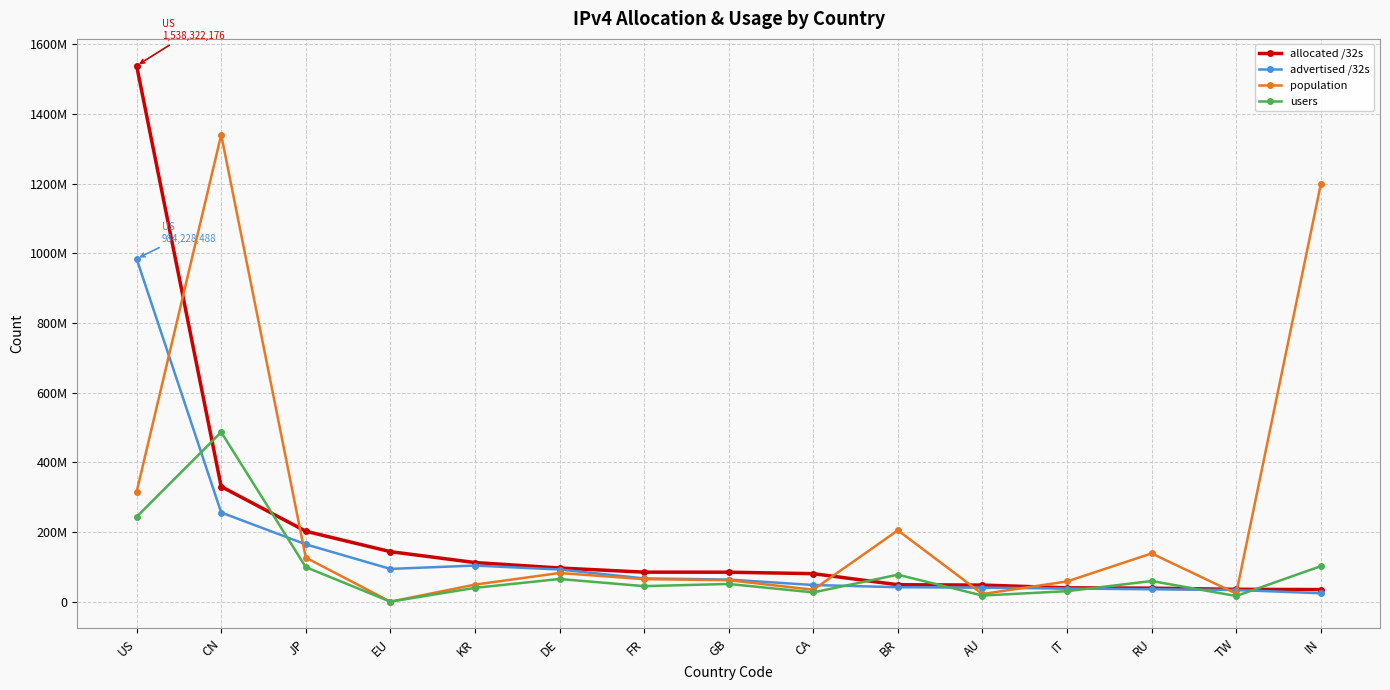

What position from the left is IN?

15